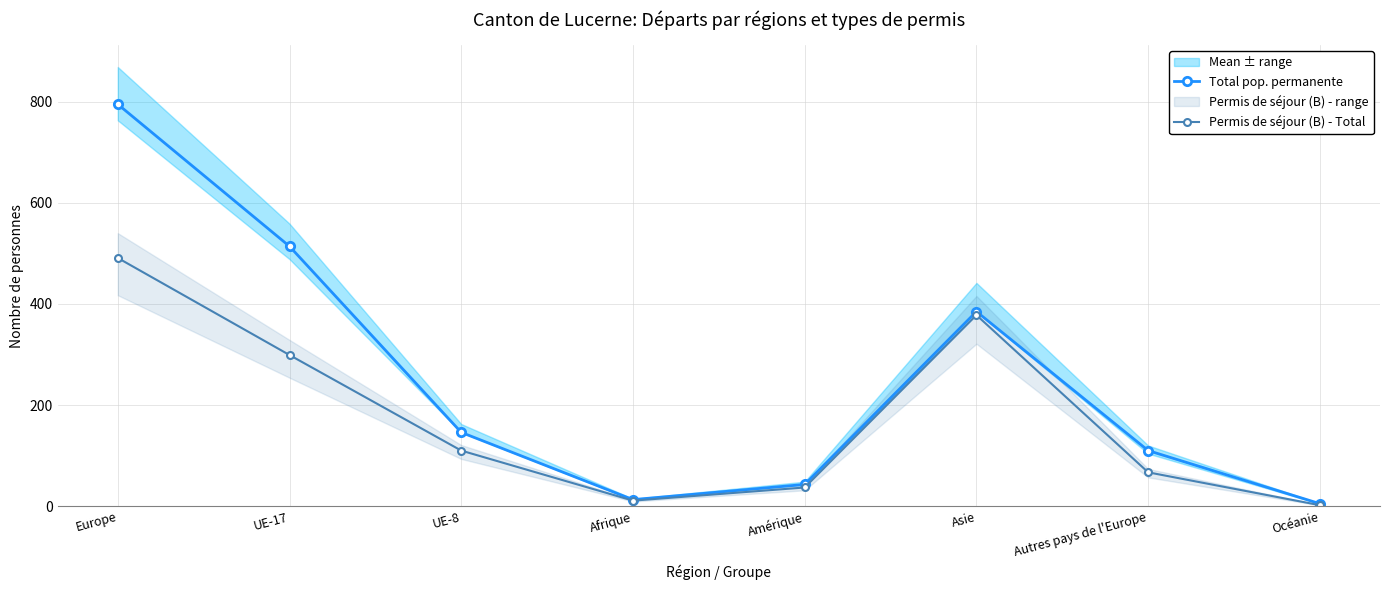

What is the difference between the maximum and minimum values in the Permis de séjour (B) - Total series?

489